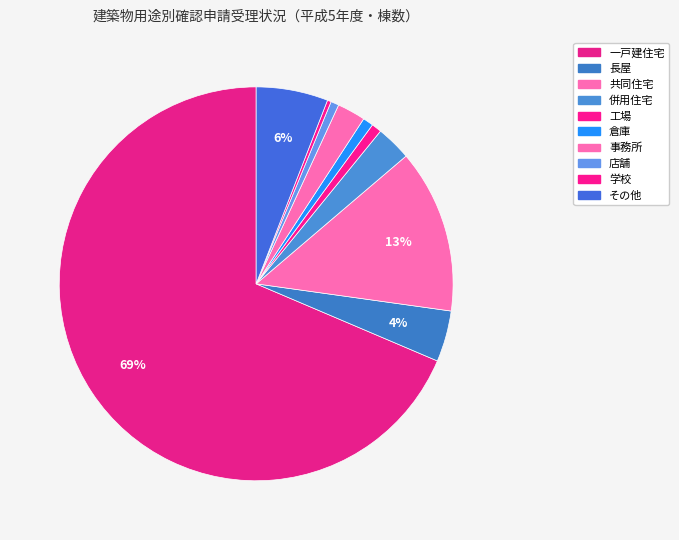

How many segments does this pie chart have?

10